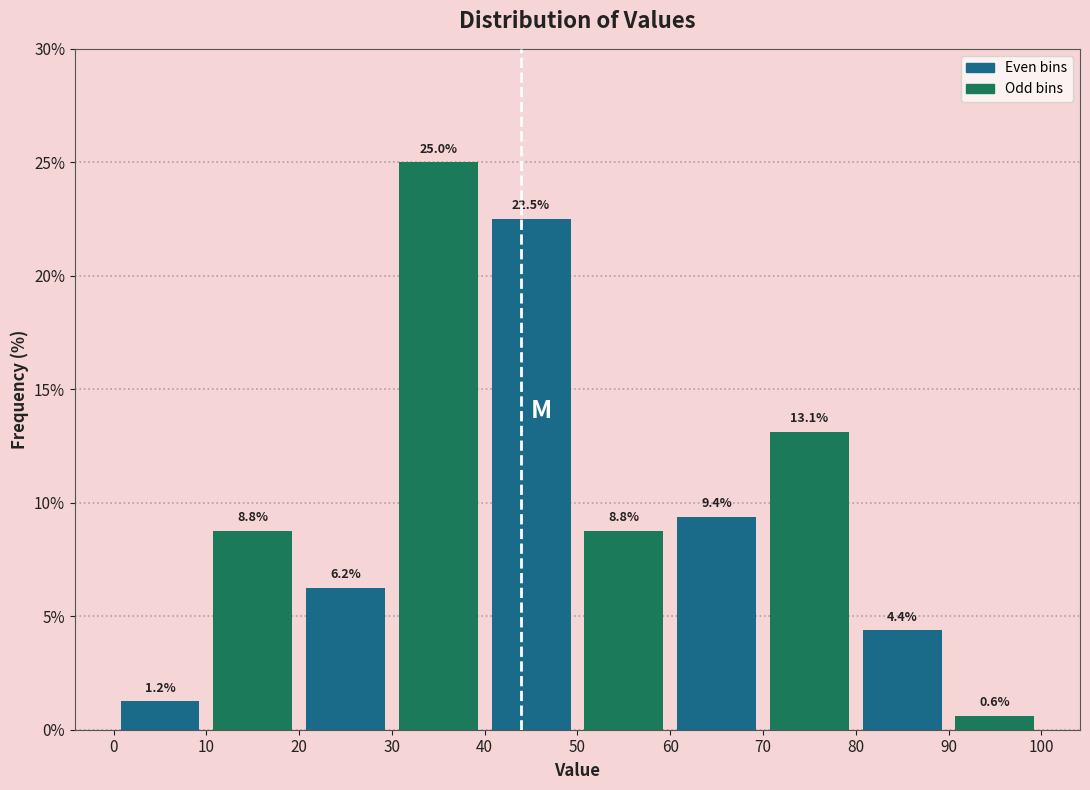

Where does the Odd bins series first go above 8?

10